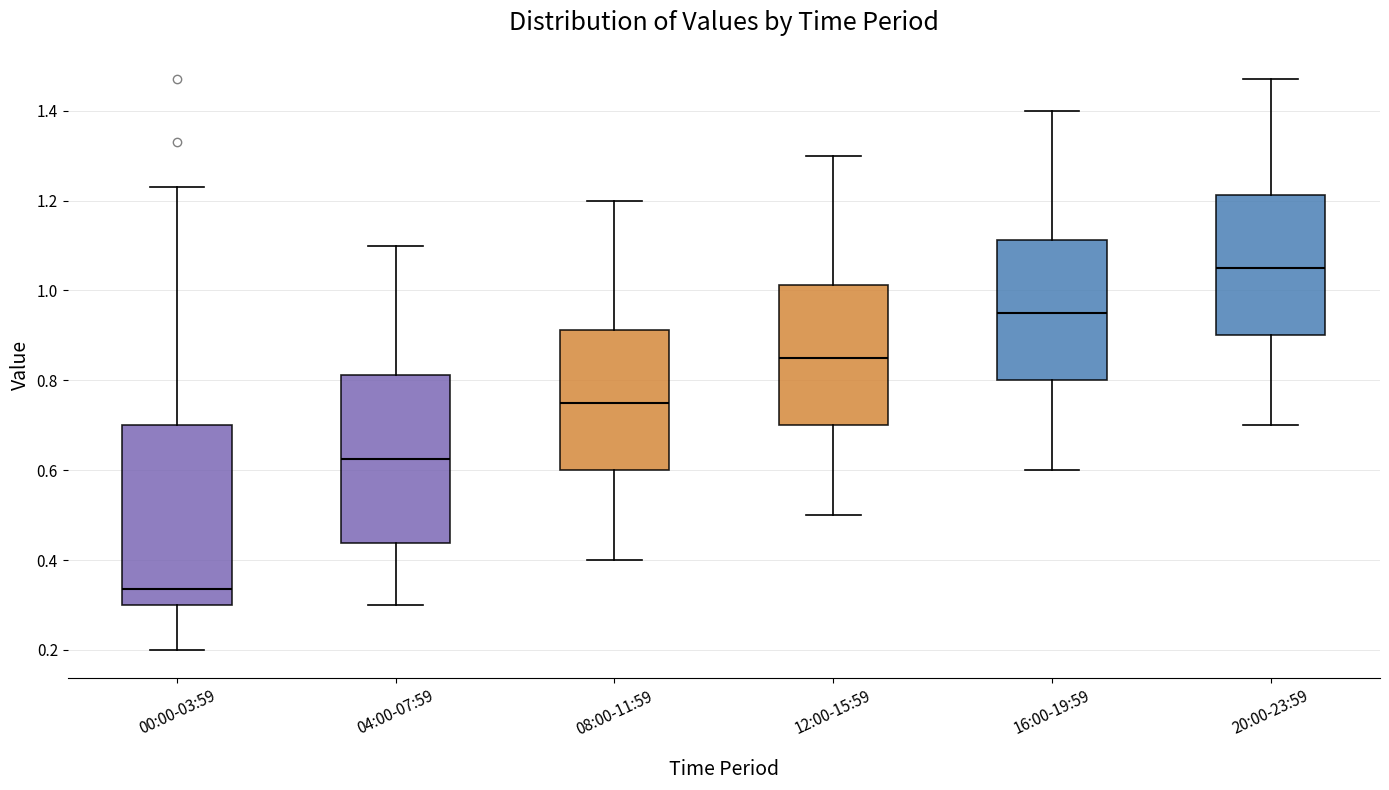

Comparing the boxes themselves (not the whiskers), which one is the tallest?

00:00-03:59